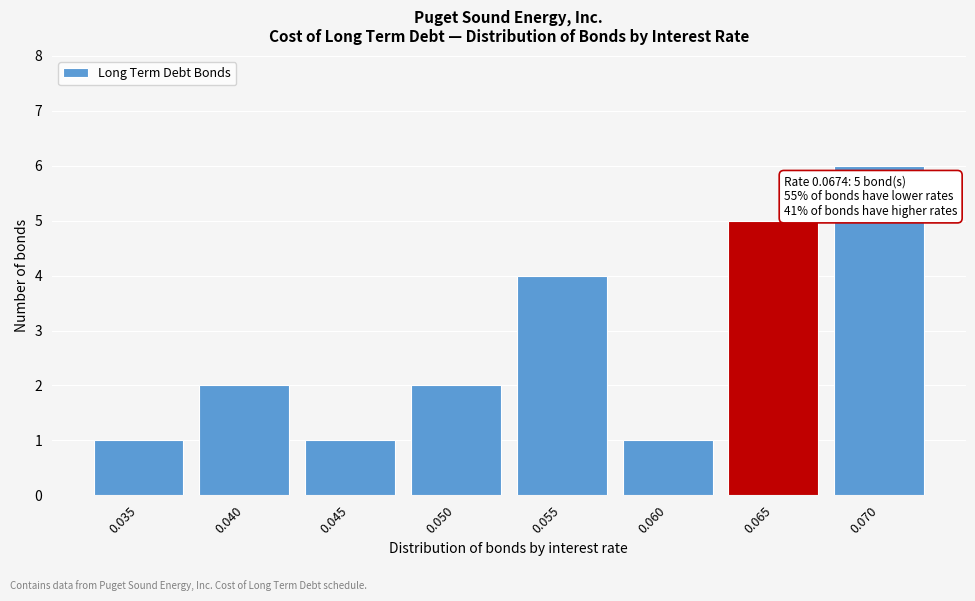

Reading left to right, transcribe all the data shown in this chart.

1	2	1	2	4	1	5	6